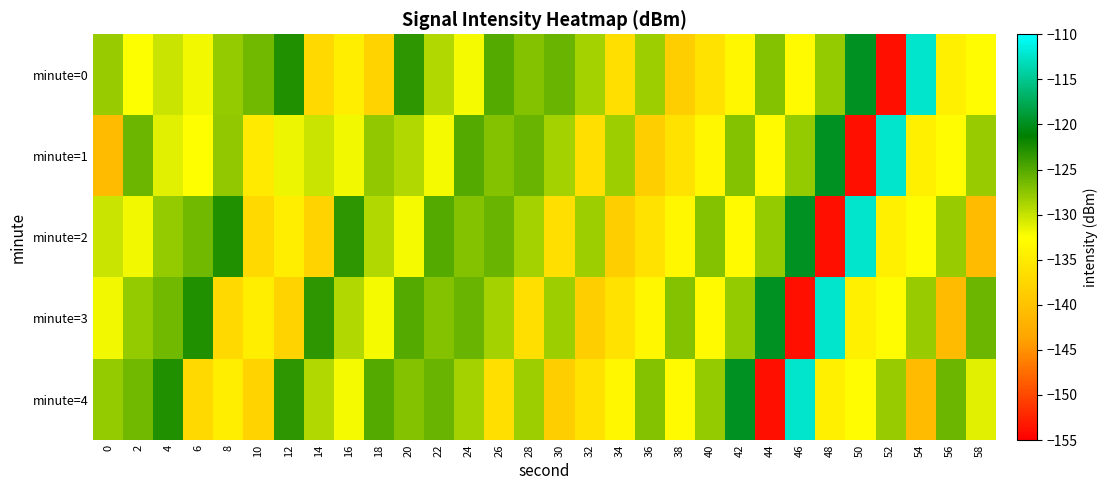

How many distinct data groups are displayed?

5